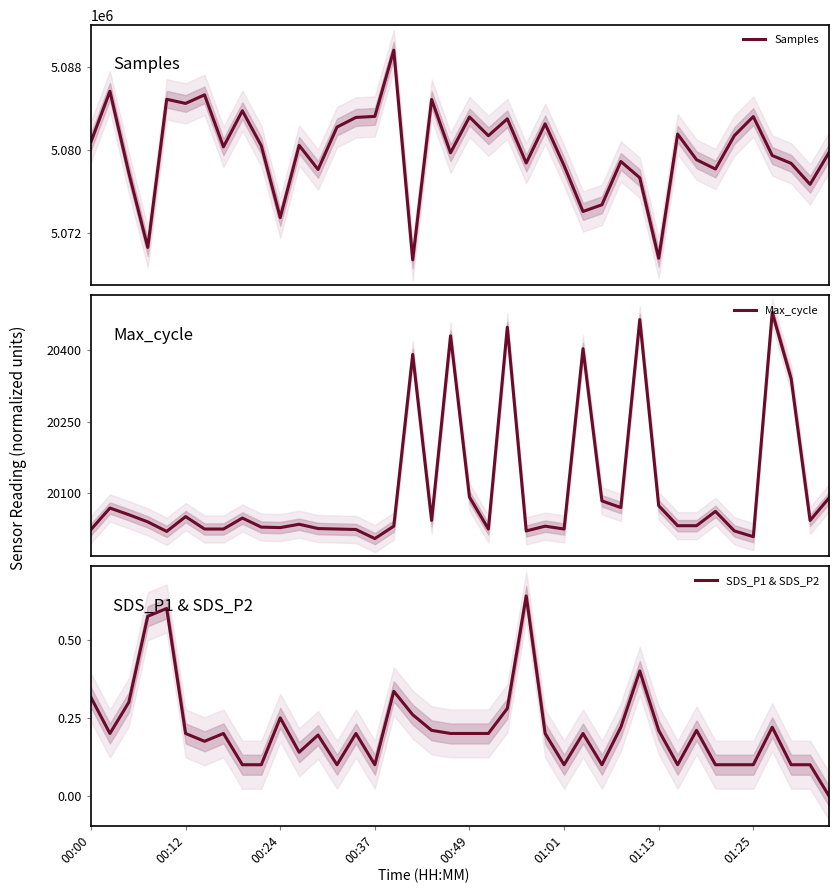

Reading left to right, list all the values displayed in this chart.

Samples: 5080767.0	5085627.0	5077756.0	5070589.0	5084855.0	5084457.0	5085282.0	5080275.0	5083750.0	5080380.0	5073459.0	5080419.0	5078093.0	5082181.0	5083108.0	5083208.0	5089585.0	5069389.0	5084839.0	5079703.0	5083154.0	5081345.0	5082970.0	5078717.0	5082492.0	5078468.0	5074051.0	5074697.0	5078867.0	5077296.0	5069546.0	5081507.0	5079036.0	5078138.0	5081360.0	5083190.0	5079441.0	5078686.0	5076665.0	5079728.0
Max_cycle: 20024.0	20069.0	20055.0	20040.0	20020.0	20051.0	20025.0	20025.0	20048.0	20029.0	20028.0	20035.0	20026.0	20025.0	20024.0	20005.0	20031.0	20391.0	20043.0	20430.0	20092.0	20025.0	20448.0	20021.0	20031.0	20025.0	20403.0	20084.0	20070.0	20464.0	20074.0	20032.0	20032.0	20062.0	20021.0	20009.0	20479.0	20340.0	20043.0	20090.0
SDS_P1 & SDS_P2: 0.3	0.2	0.3	0.6	0.6	0.2	0.2	0.2	0.1	0.1	0.2	0.1	0.2	0.1	0.2	0.1	0.3	0.3	0.2	0.2	0.2	0.2	0.3	0.6	0.2	0.1	0.2	0.1	0.2	0.4	0.2	0.1	0.2	0.1	0.1	0.1	0.2	0.1	0.1	0.0